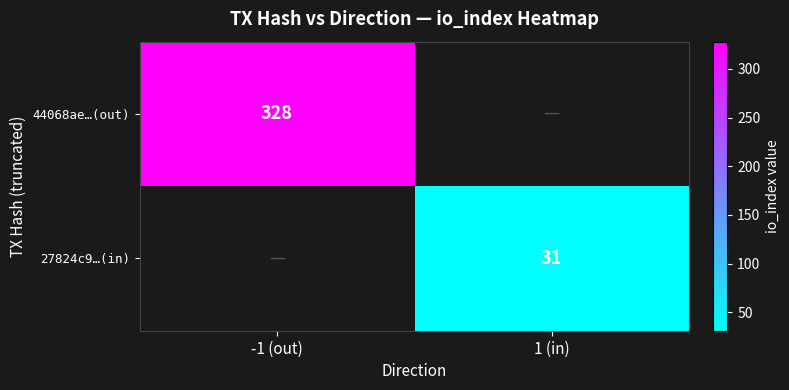

Is it true that 27824c9…(in) equals 46 at 1 (in)?

False